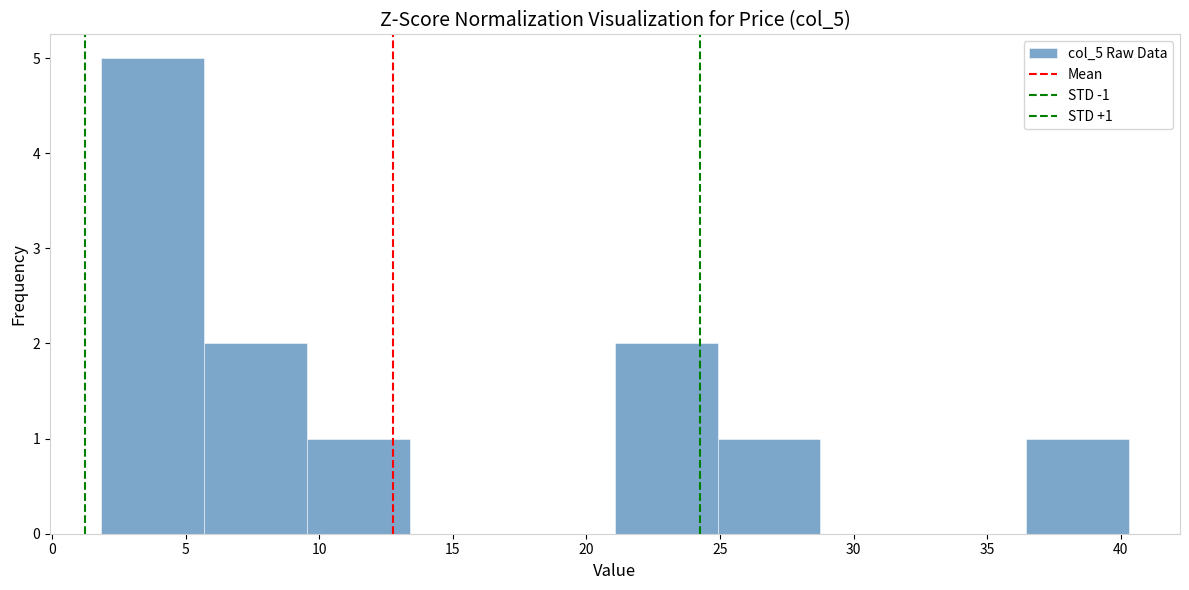

Which range on the x-axis has the tallest bar?

2.0 to 5.5